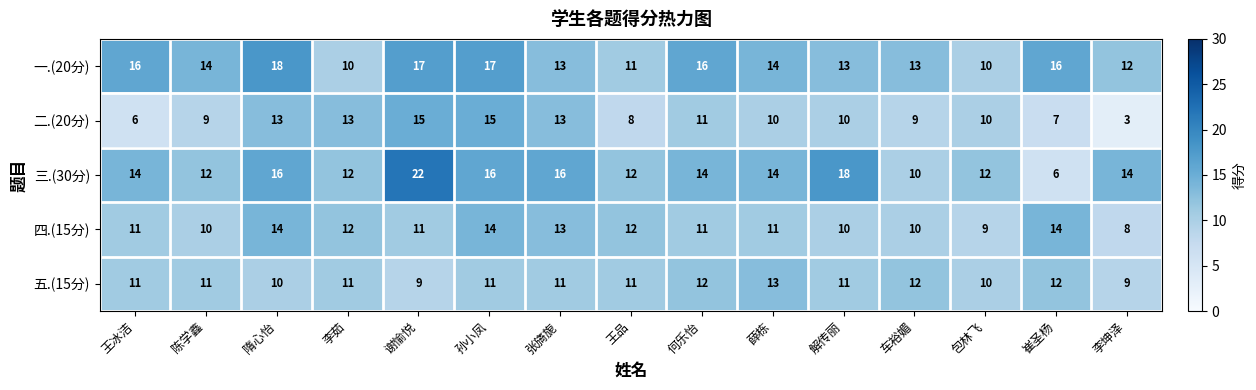

Which series has the largest total across all categories?

一.(20分)